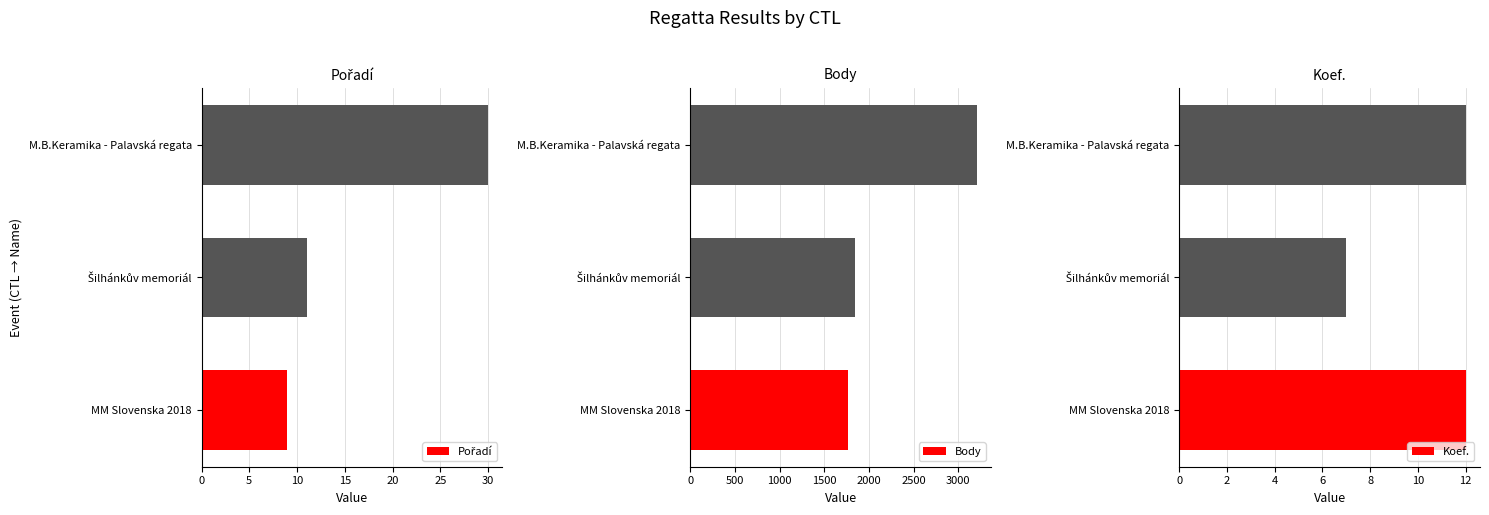

How many groups of bars are there?

3